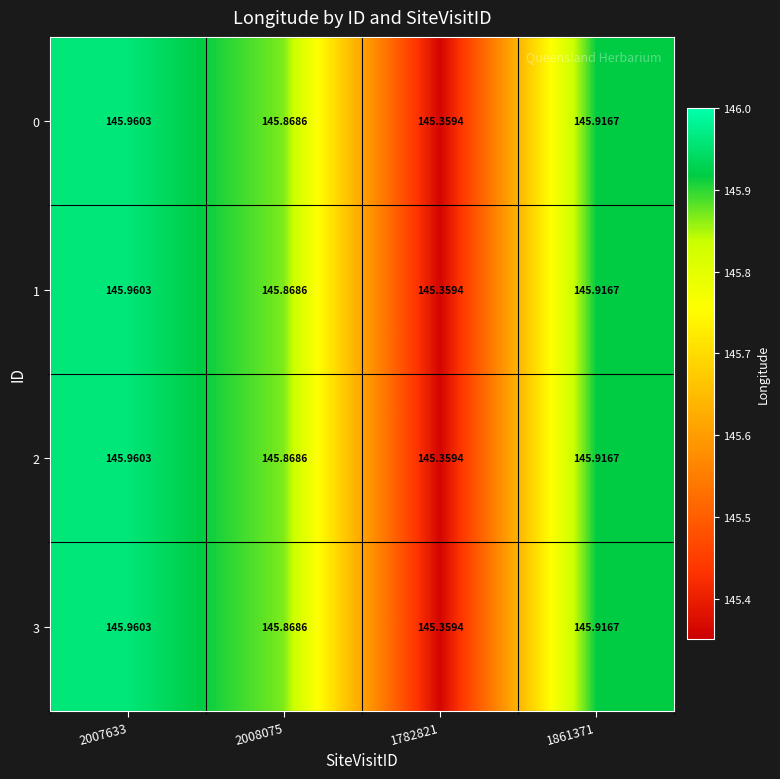

At how many categories does at least one series exceed 145?

4